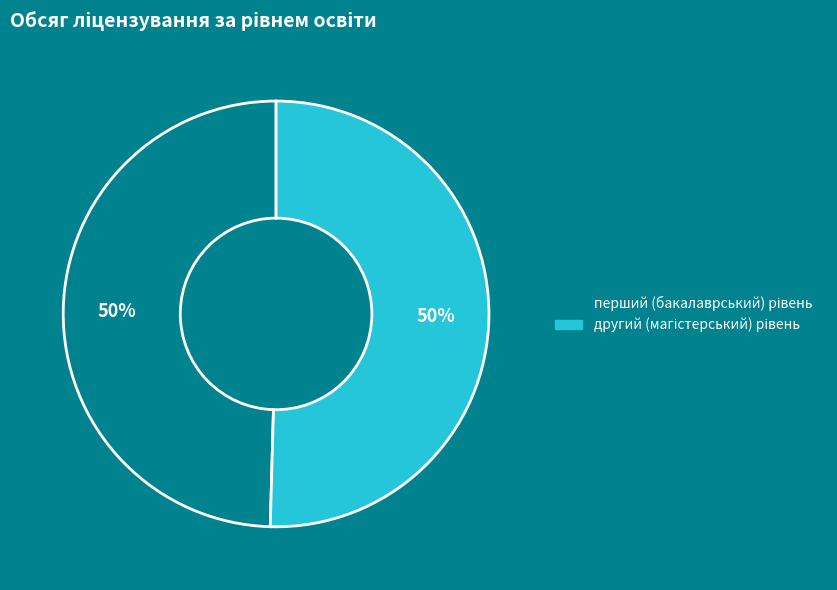

To the nearest percent, what is the average slice percentage?

50%